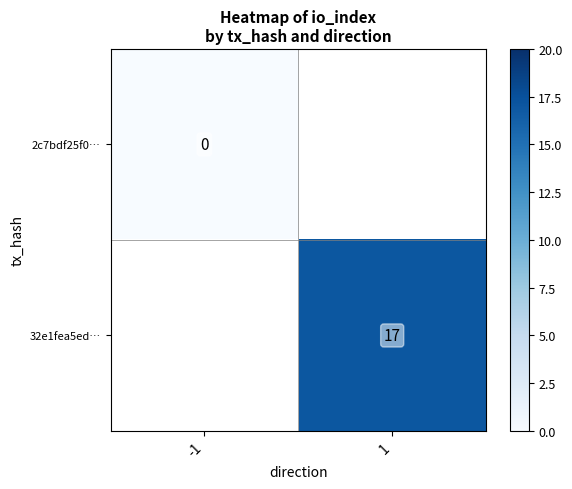

At how many categories does at least one series exceed 0?

1